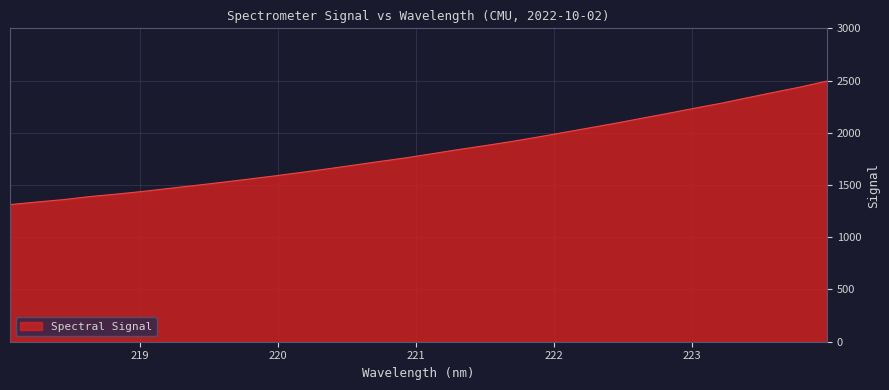

What is the minimum value shown in the chart?

1312.6